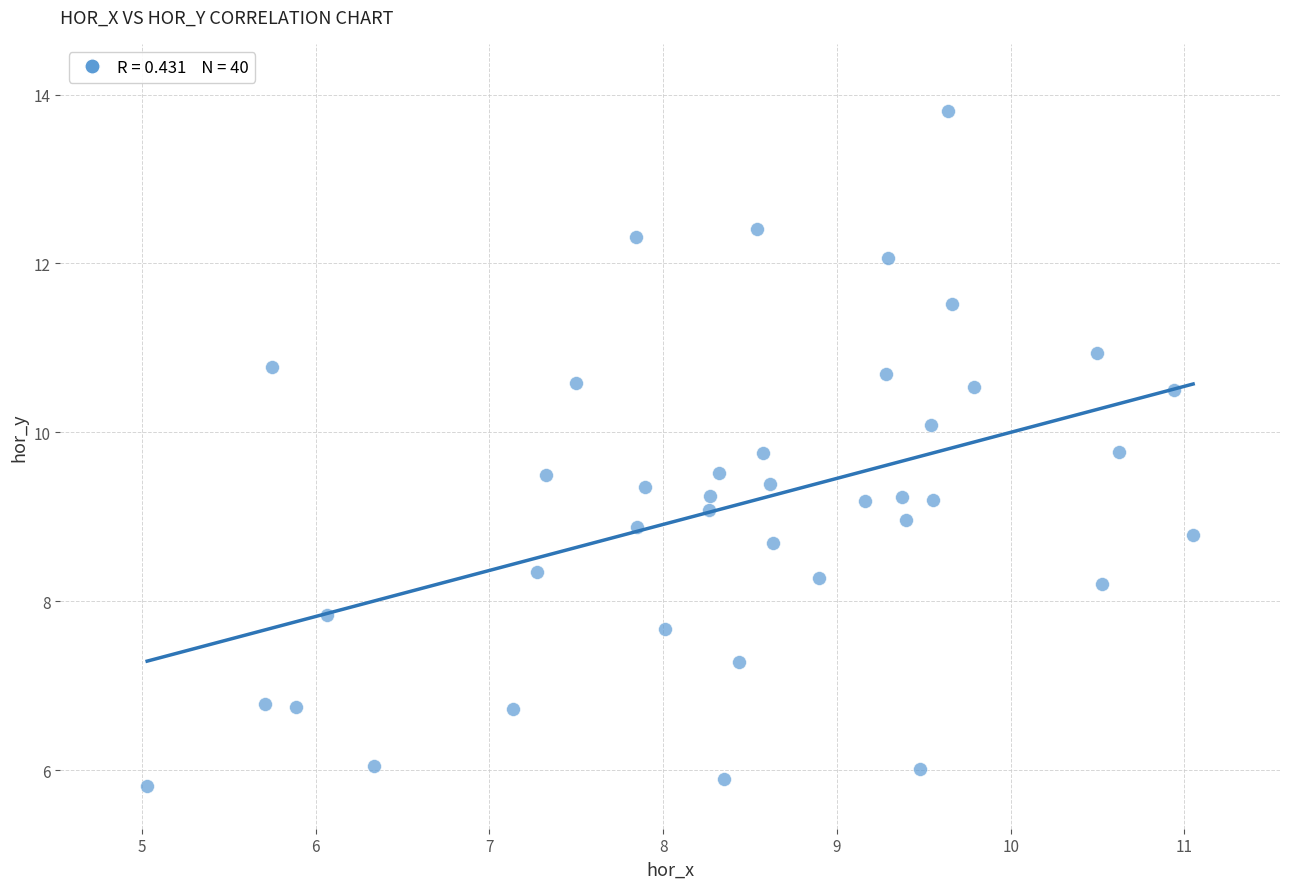

What is the range of Y values (max minus min)?

8.0